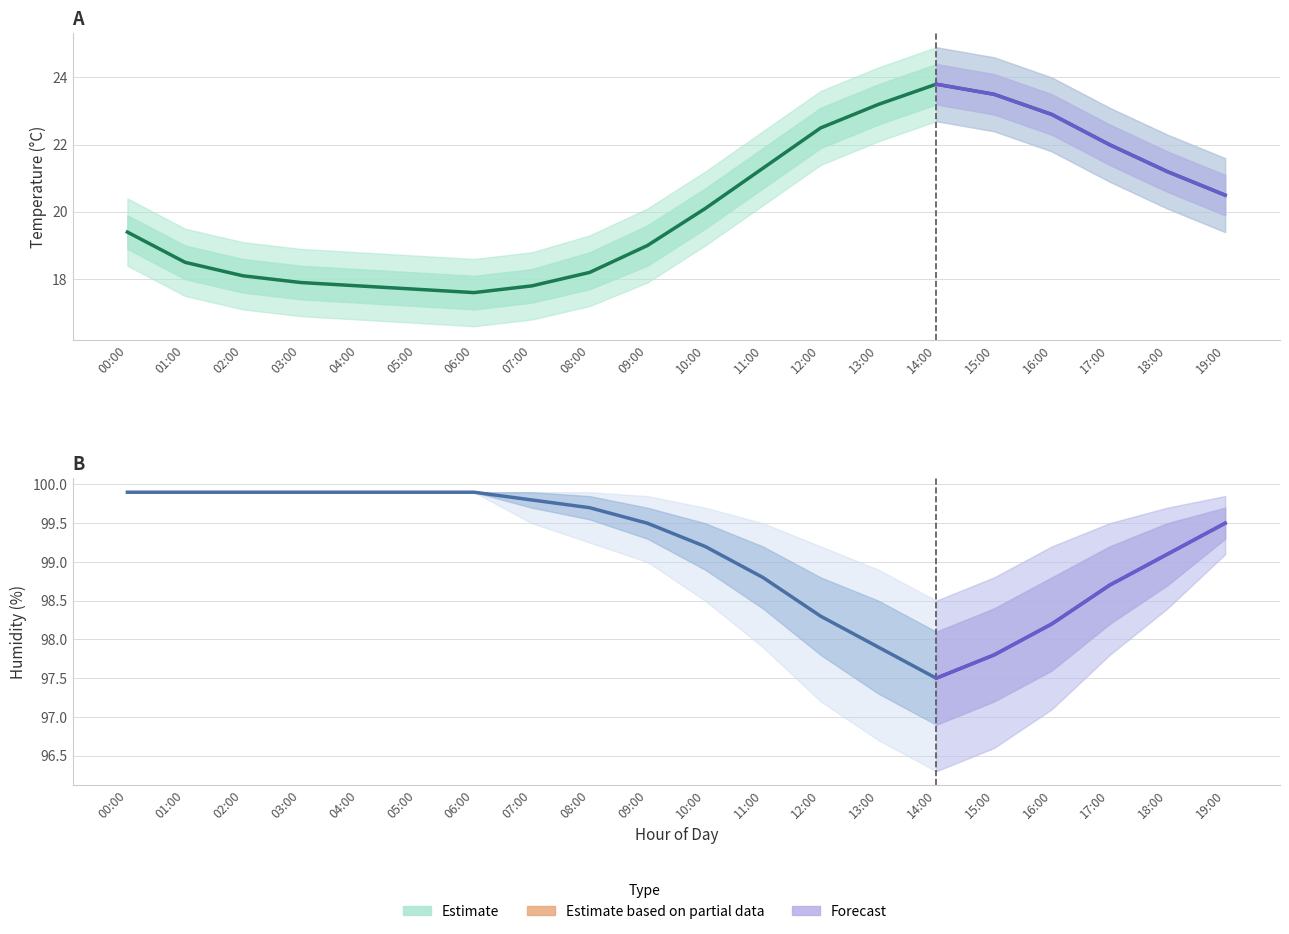

At which label is humidity closest to 98?

13:00